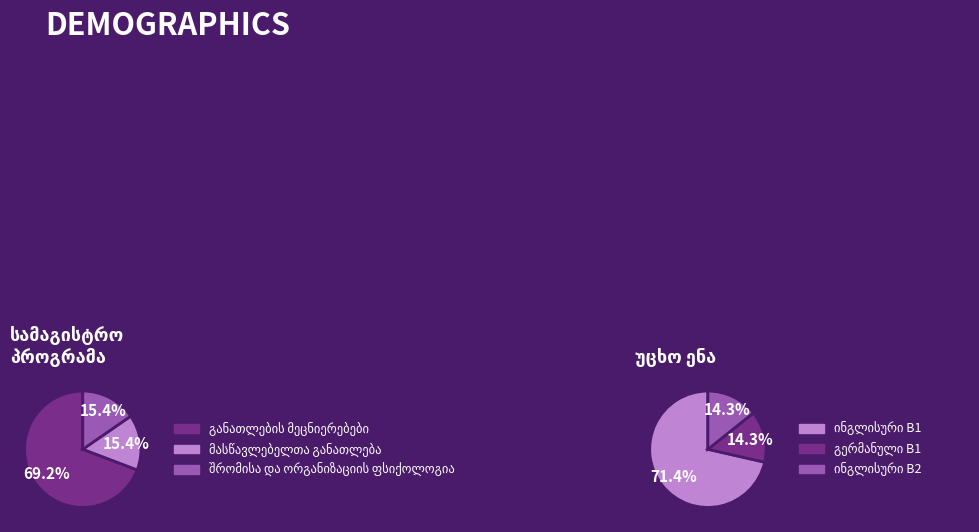

To the nearest percent, what is the combined percentage of მასწავლებელთა განათლება and განათლების მეცნიერებები?

85%